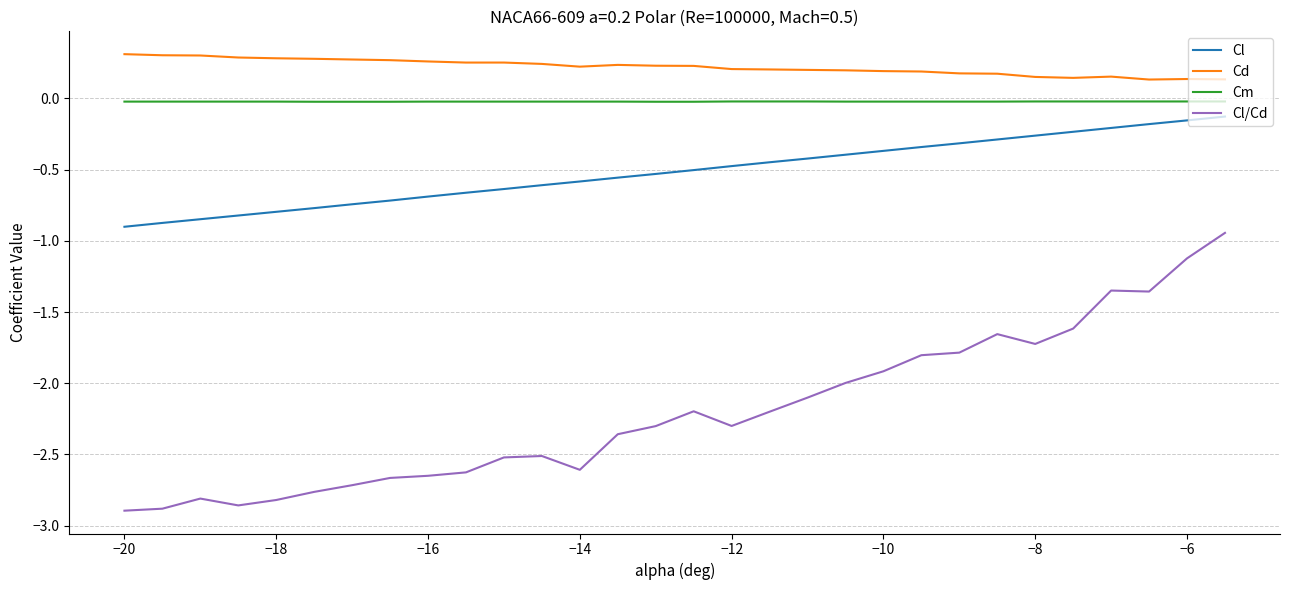

True or false: Cm and Cd cross at least once.

False